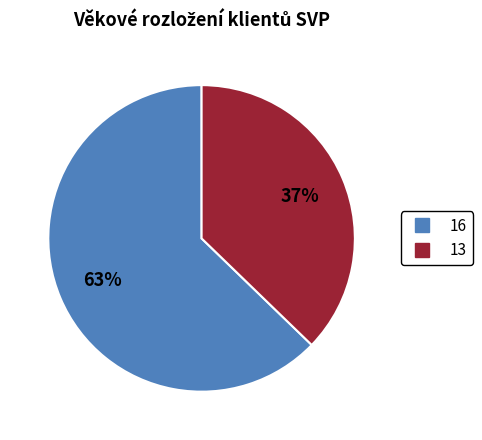

Combined, do 16 and 13 account for over 50%?

Yes